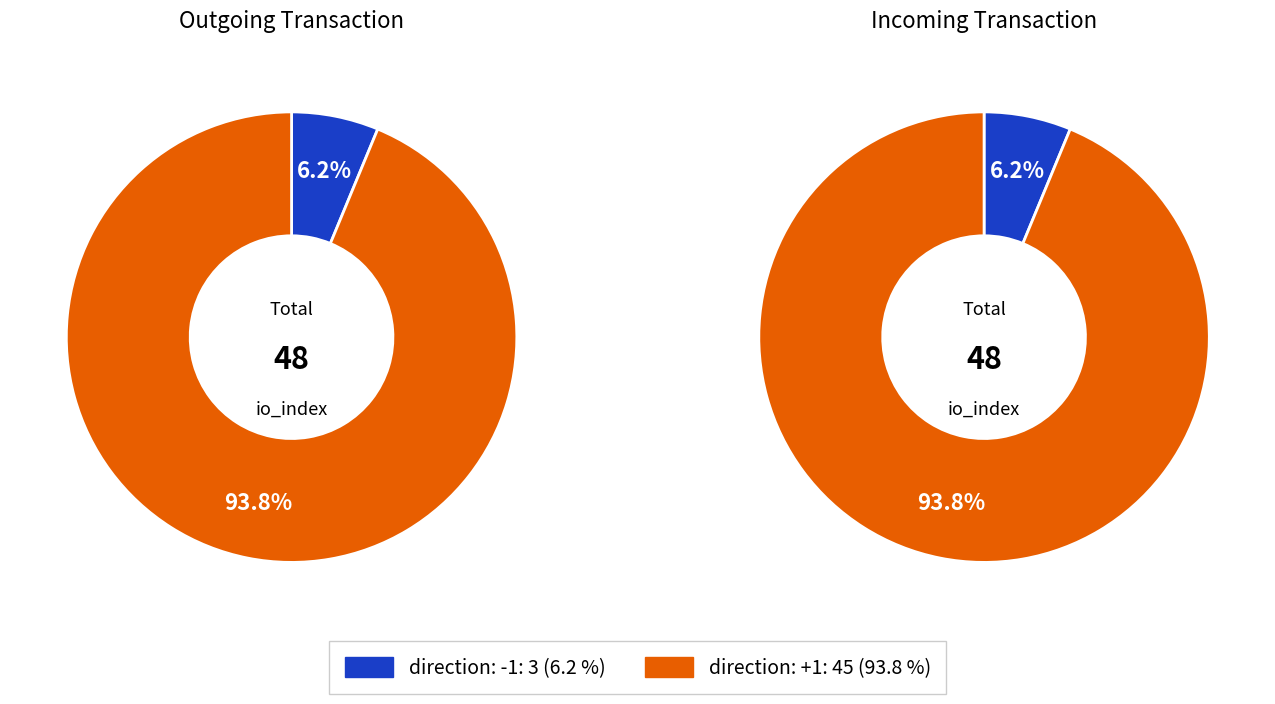

Is it true that io_values is 1% of the pie?

False